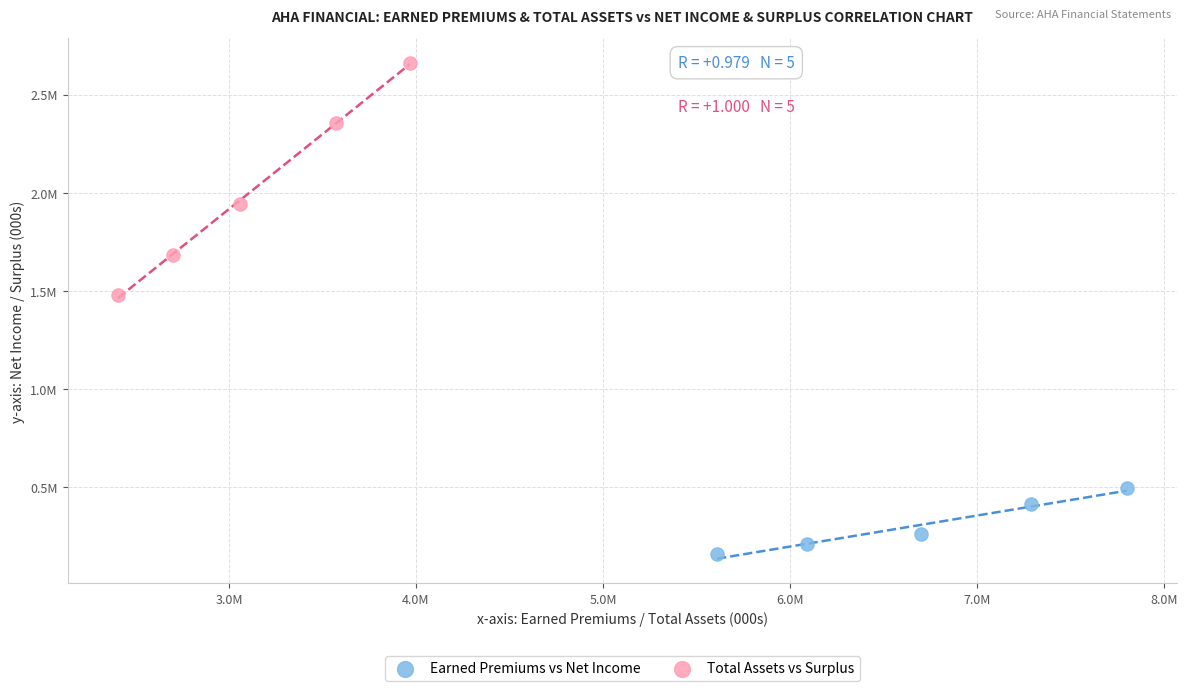

What are all the series names shown in the legend?

Earned Premiums vs Net Income, Total Assets vs Surplus